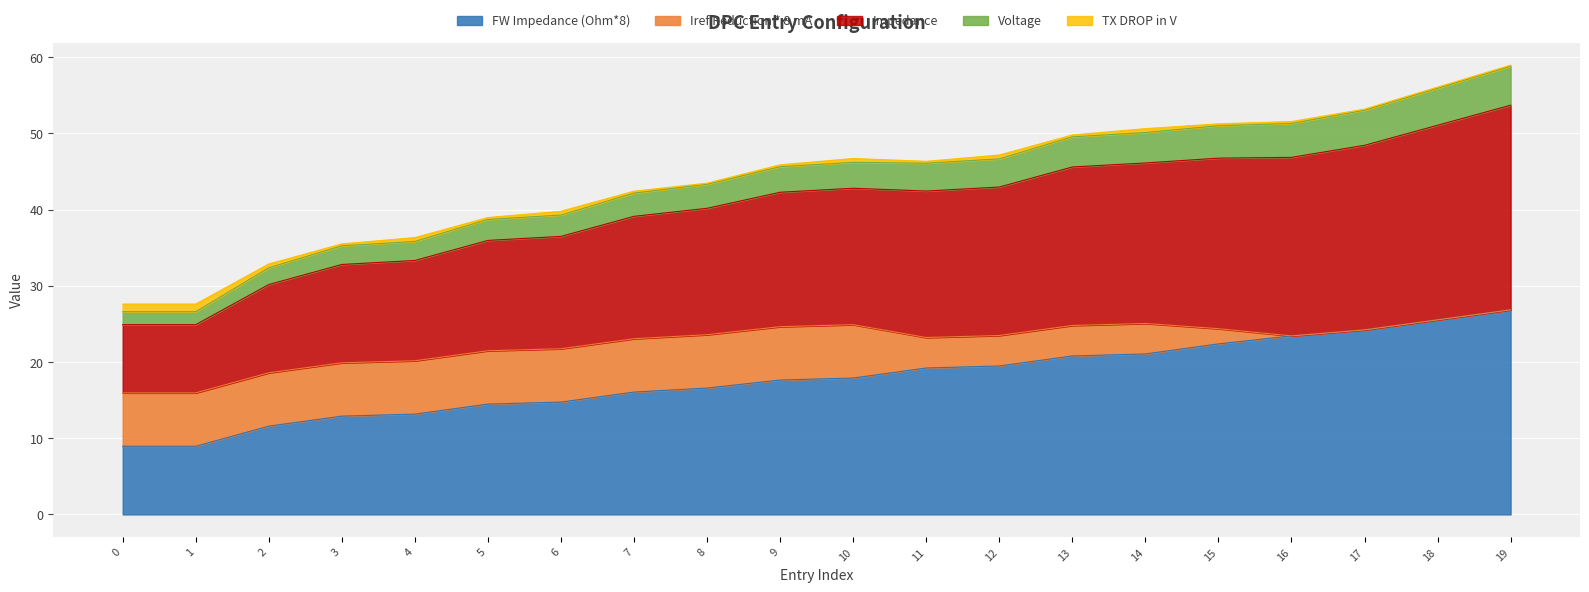

At which category is the sum across all series the highest?

19